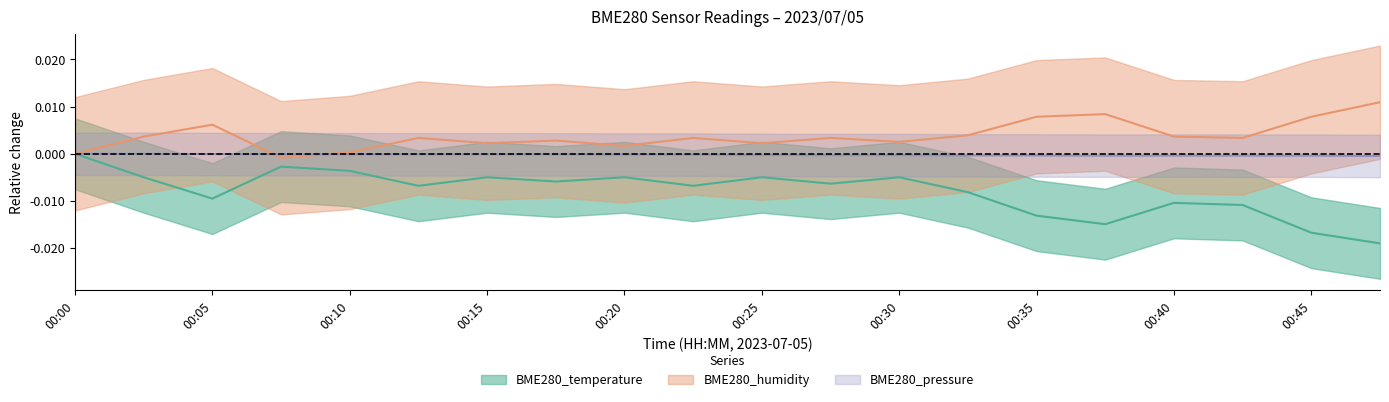

At 00:15, list the series in order from smallest to largest.

BME280_temperature, BME280_pressure, BME280_humidity